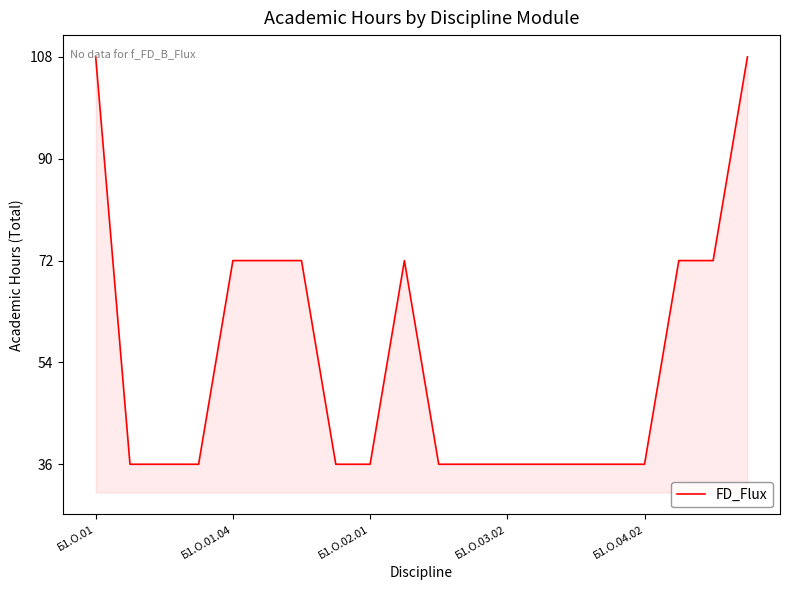

What is the minimum value shown in the chart?

36